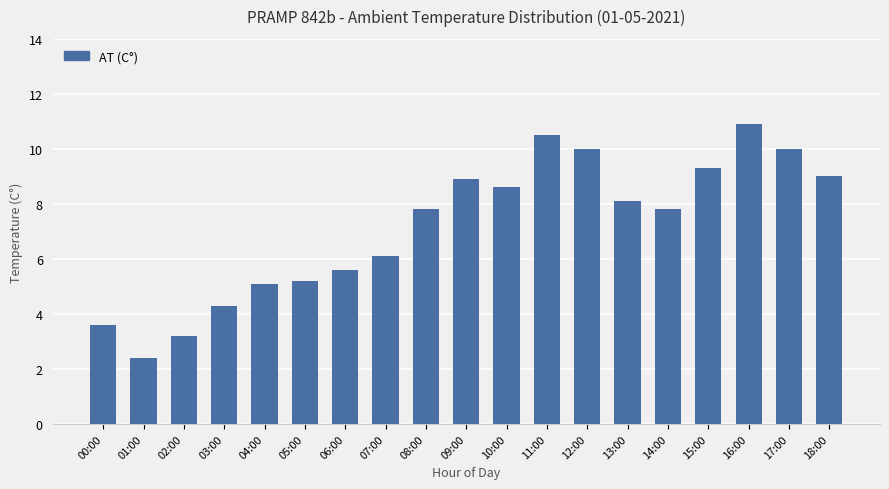

Between 17:00 and 06:00, which is larger?

17:00